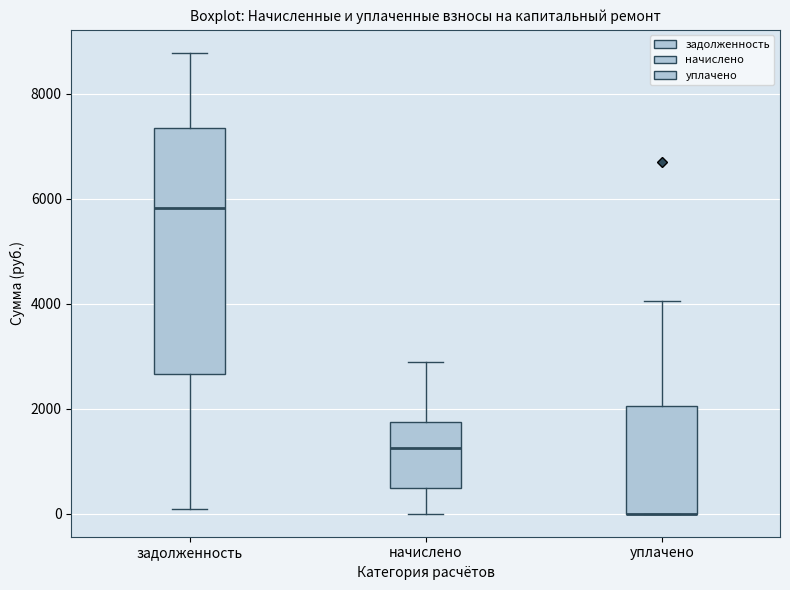

Reading left to right, read every box against the y-axis: the position of its median line, the range the box covers, and the ends of its whiskers. The values are not printed on the chart, so give them approximately, as read against the axis.

задолженность: median 5800, box 2600 to 7400, whiskers 0 to 8800
начислено: median 1200, box 400 to 1800, whiskers 0 to 2800
уплачено: median 0 (drawn on the box's lower edge), box 0 to 2000, whiskers 0 to 4000